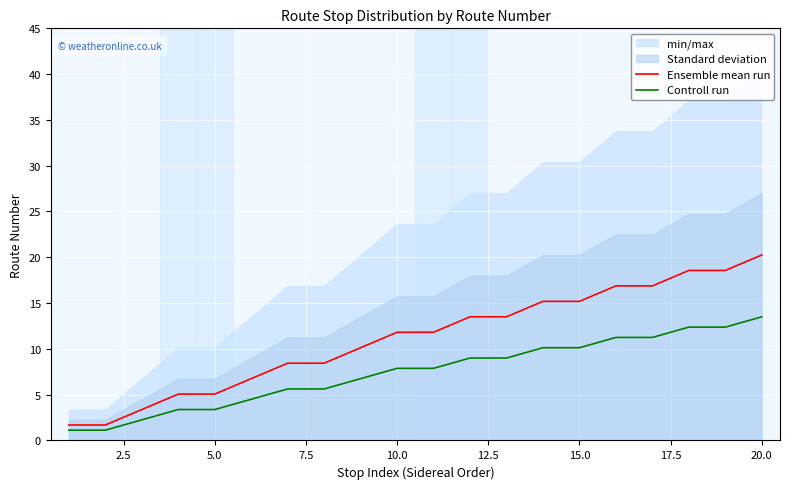

What is the lowest value of the Controll run series?

1.1